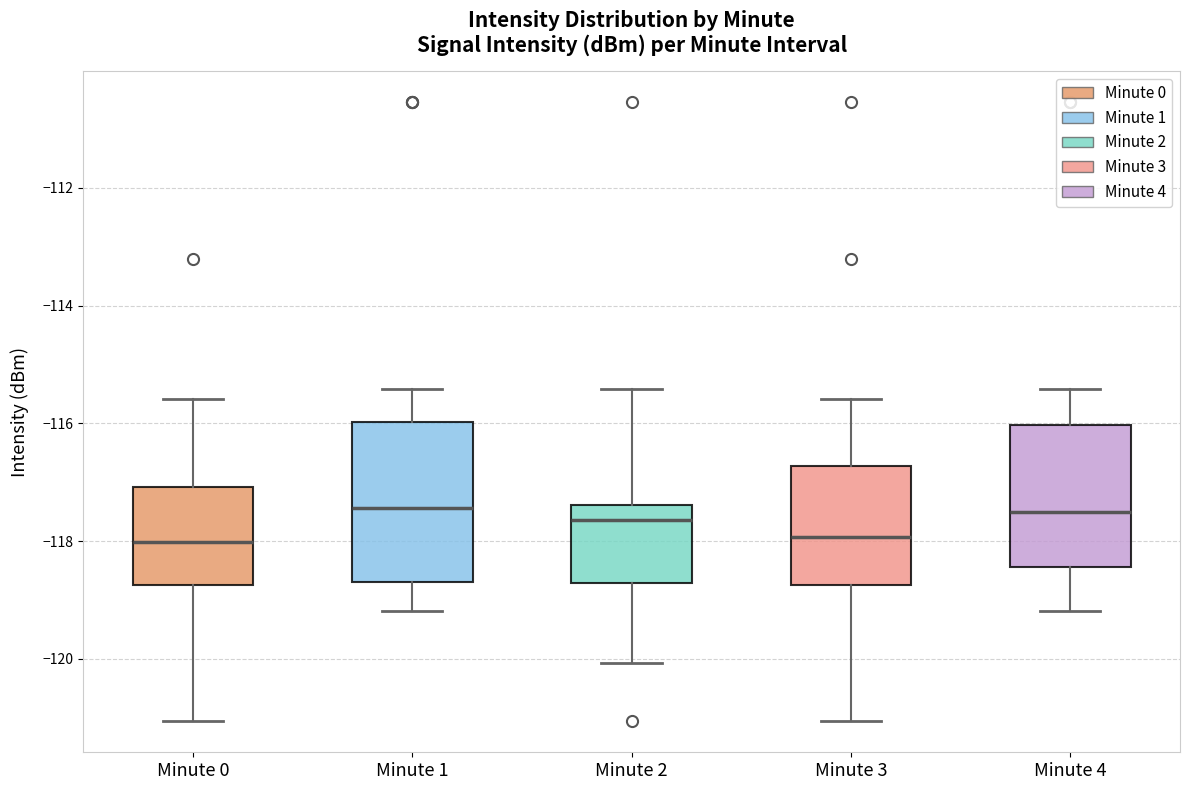

Where is the lower edge of the box for Minute 0 on the y-axis? The values are not printed on the chart, so give them approximately, as read against the axis.

-118.8